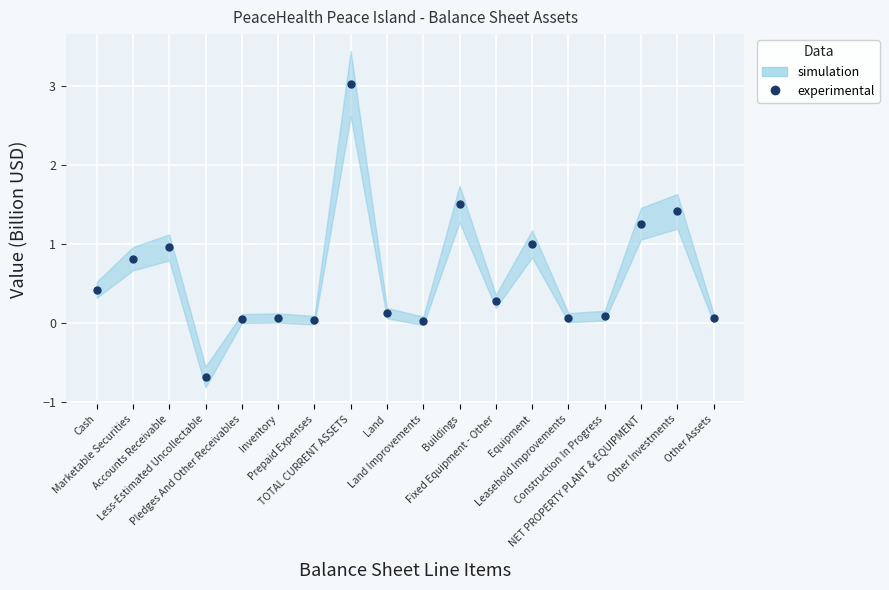

At which label does the data first exceed 0?

Cash